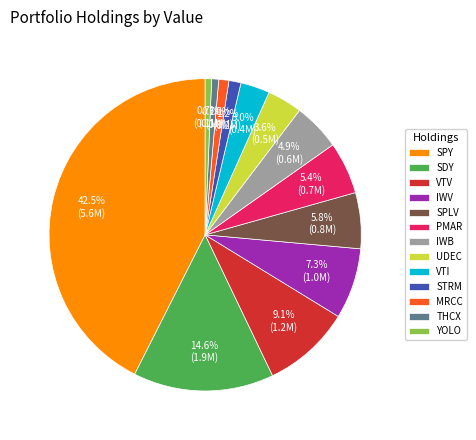

Count the number of slices in the pie.

13